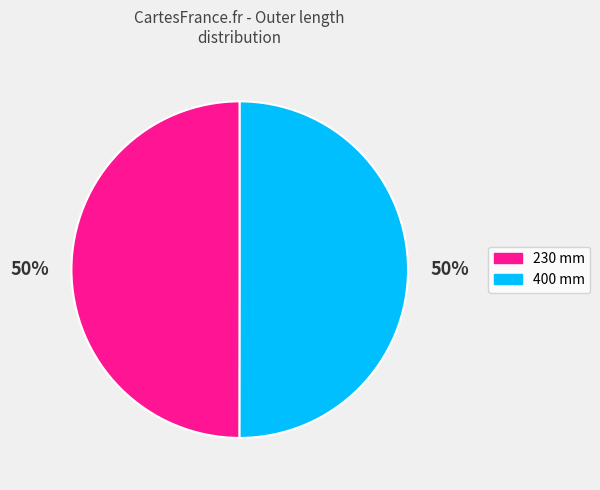

How many slices are in this pie chart?

2